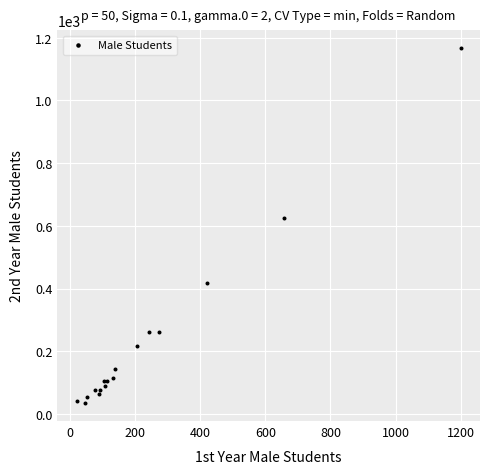

What Y value in the scatter plot is closest to 600?

625